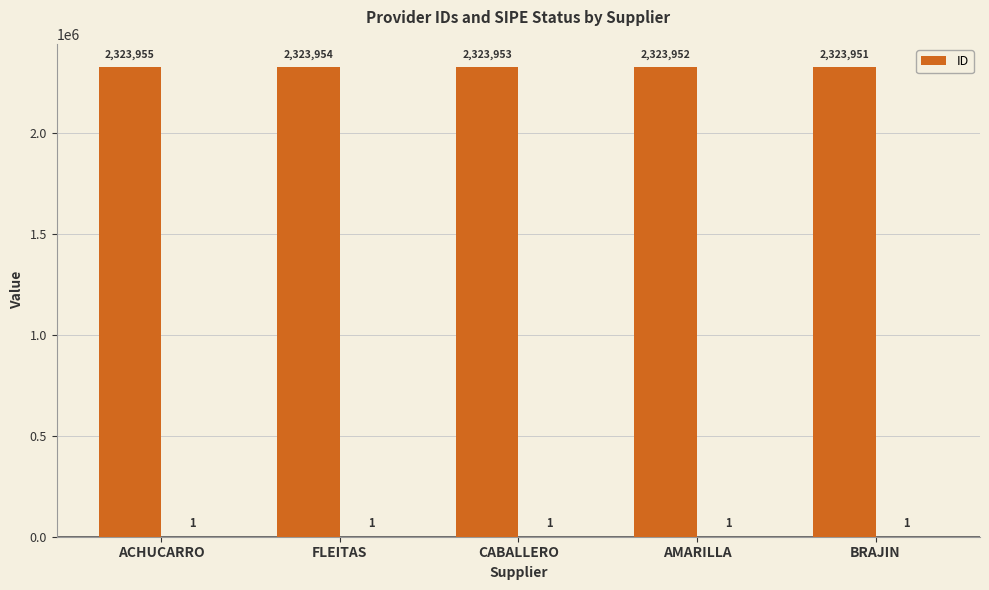

What is the label of the 1st bar from the right?

BRAJIN